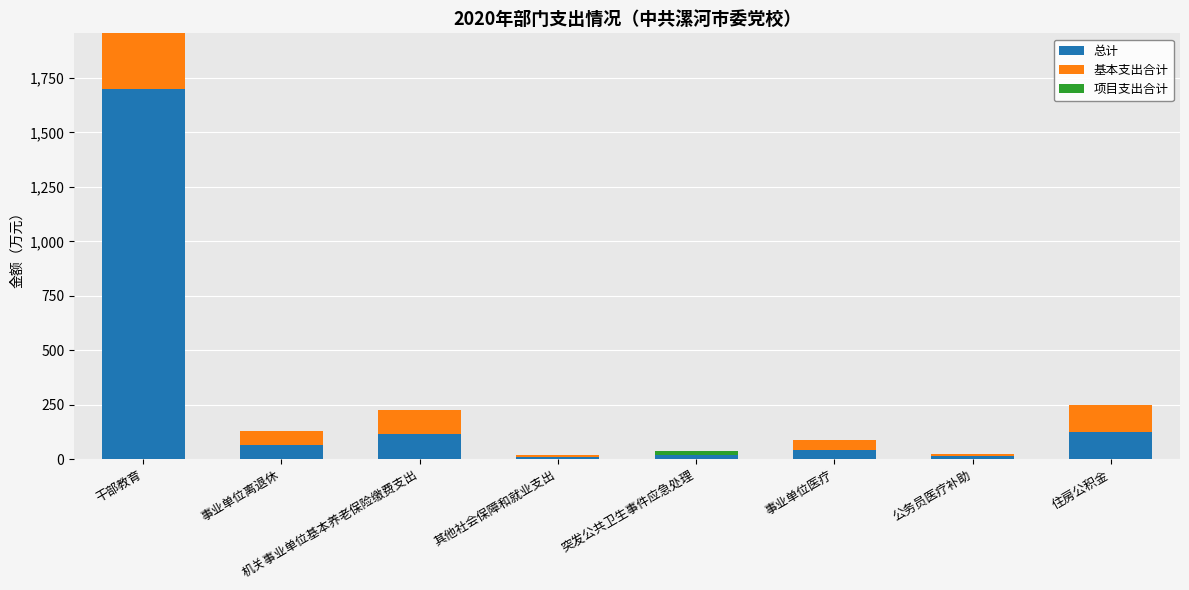

How many data points in 基本支出合计 are above 65?

4